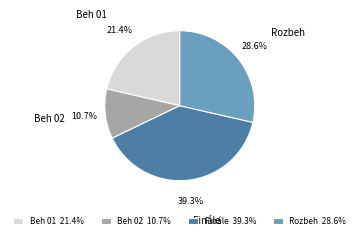

Is the sum of Rozbeh and Finále greater than half?

Yes